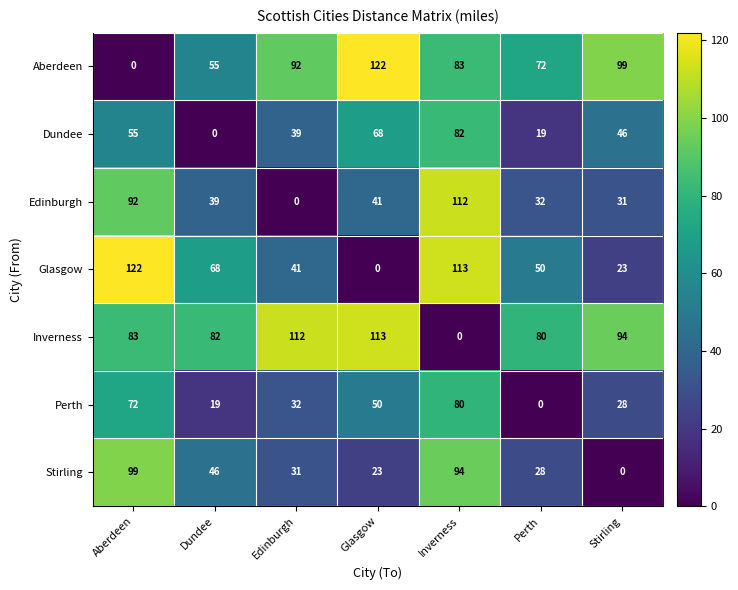

At how many categories does at least one series exceed 72?

7